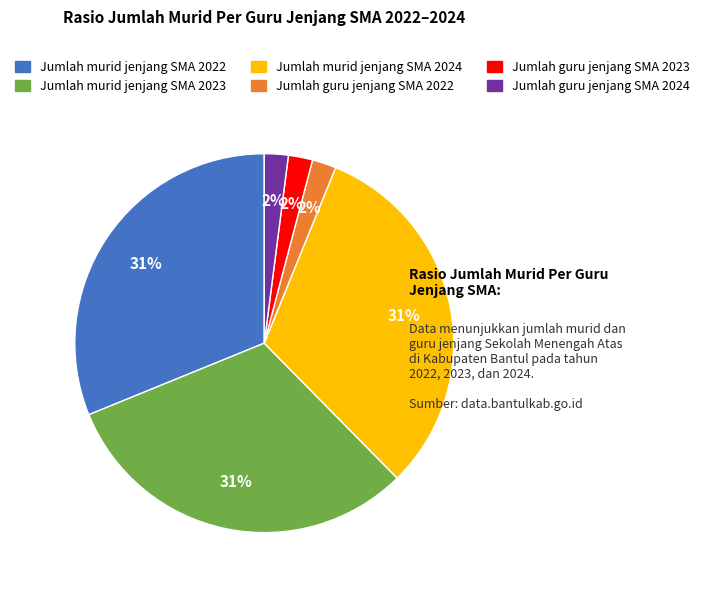

Is it true that Jumlah guru jenjang SMA 2022 is 2% of the pie?

True